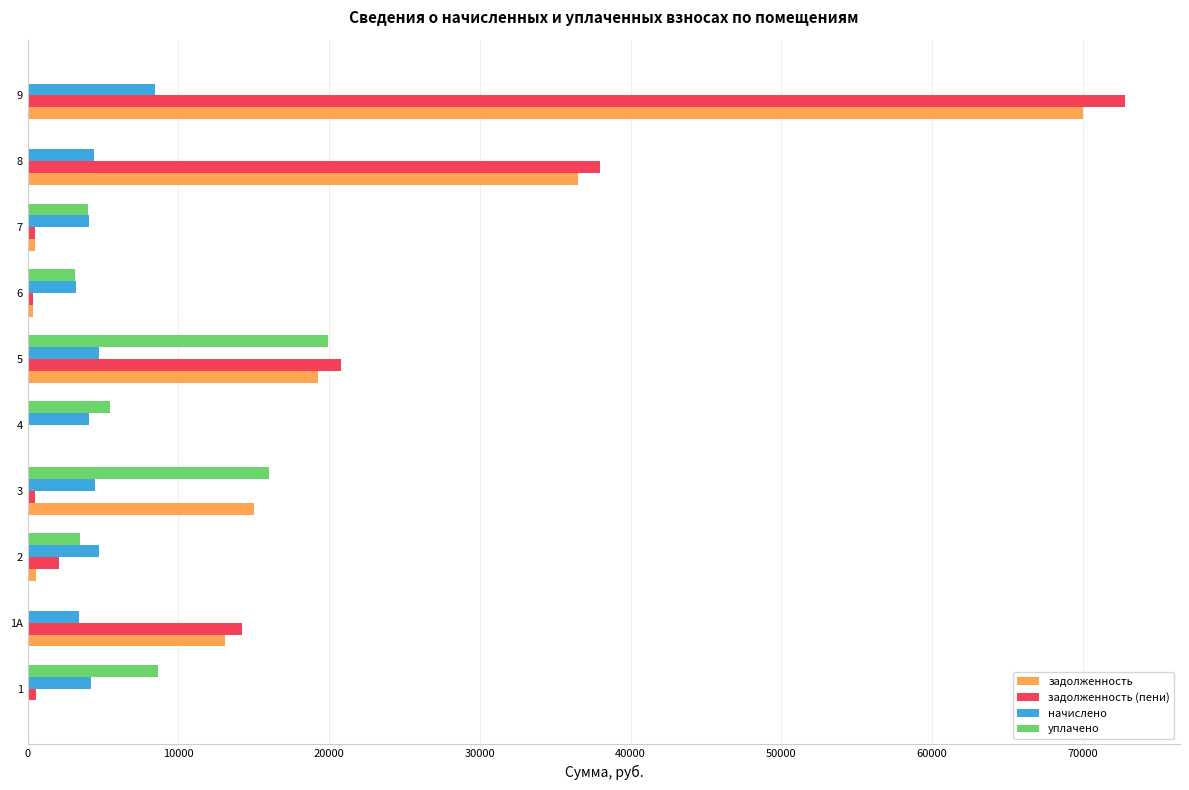

What is the highest value of the задолженность (пени) series?

72804.1